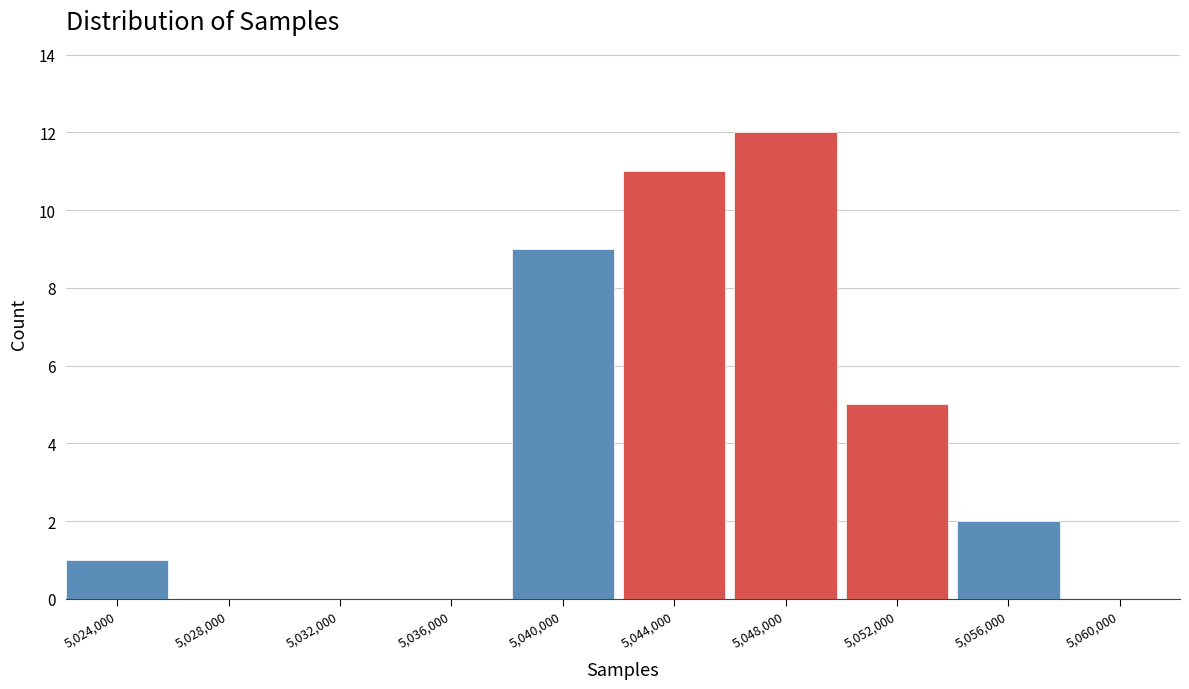

Reading left to right, extract all data points from this chart.

5,024,000=1	5,028,000=0	5,032,000=0	5,036,000=0	5,040,000=9	5,044,000=11	5,048,000=12	5,052,000=5	5,056,000=2	5,060,000=0